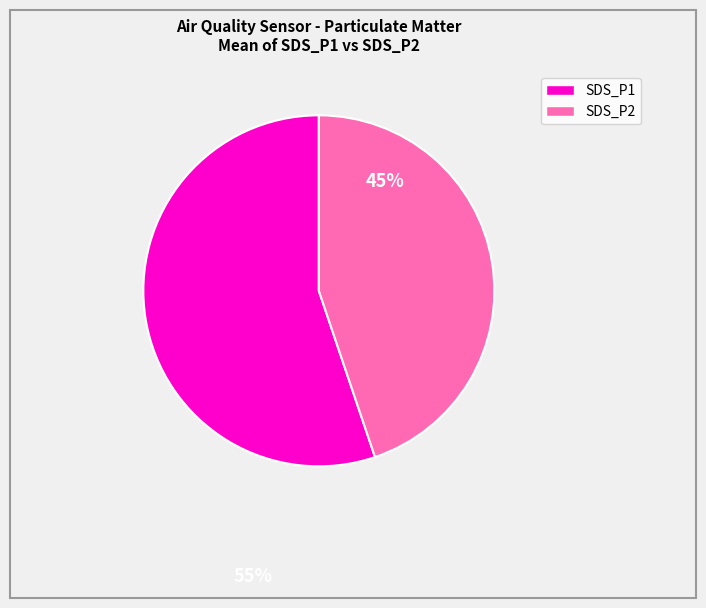

Between SDS_P1 and SDS_P2, which is larger?

SDS_P1